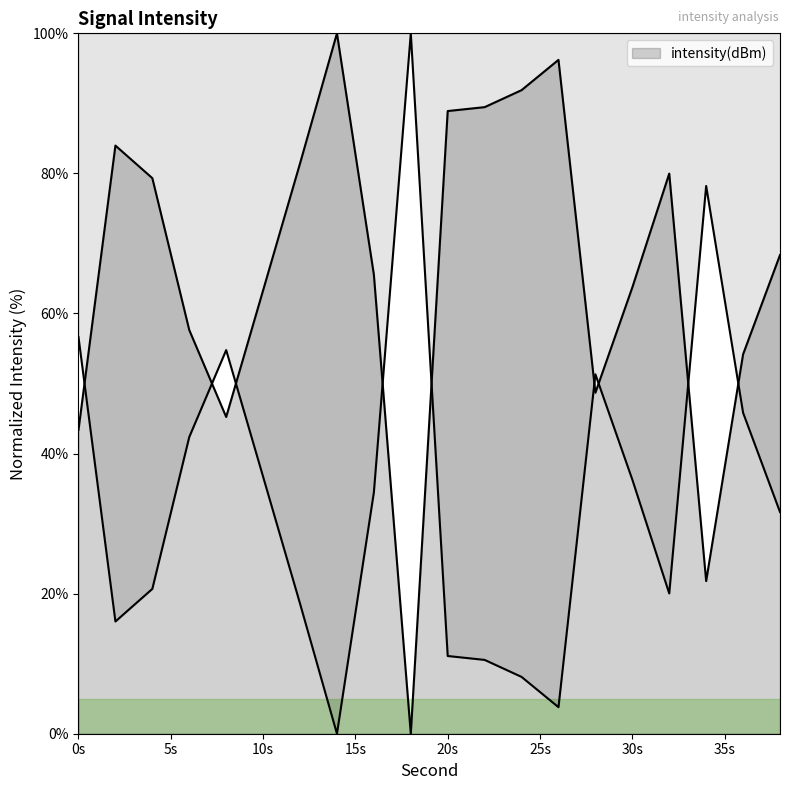

How many interior local valleys (lower than both neighbors) does the data have?

4